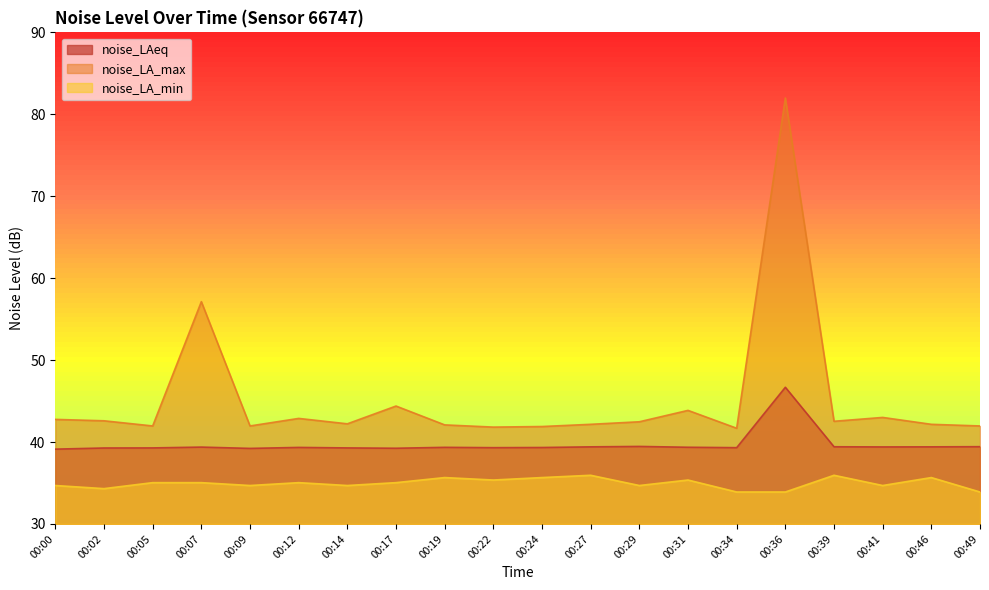

List the series in order of their overall mean, highest first.

noise_LA_max, noise_LAeq, noise_LA_min